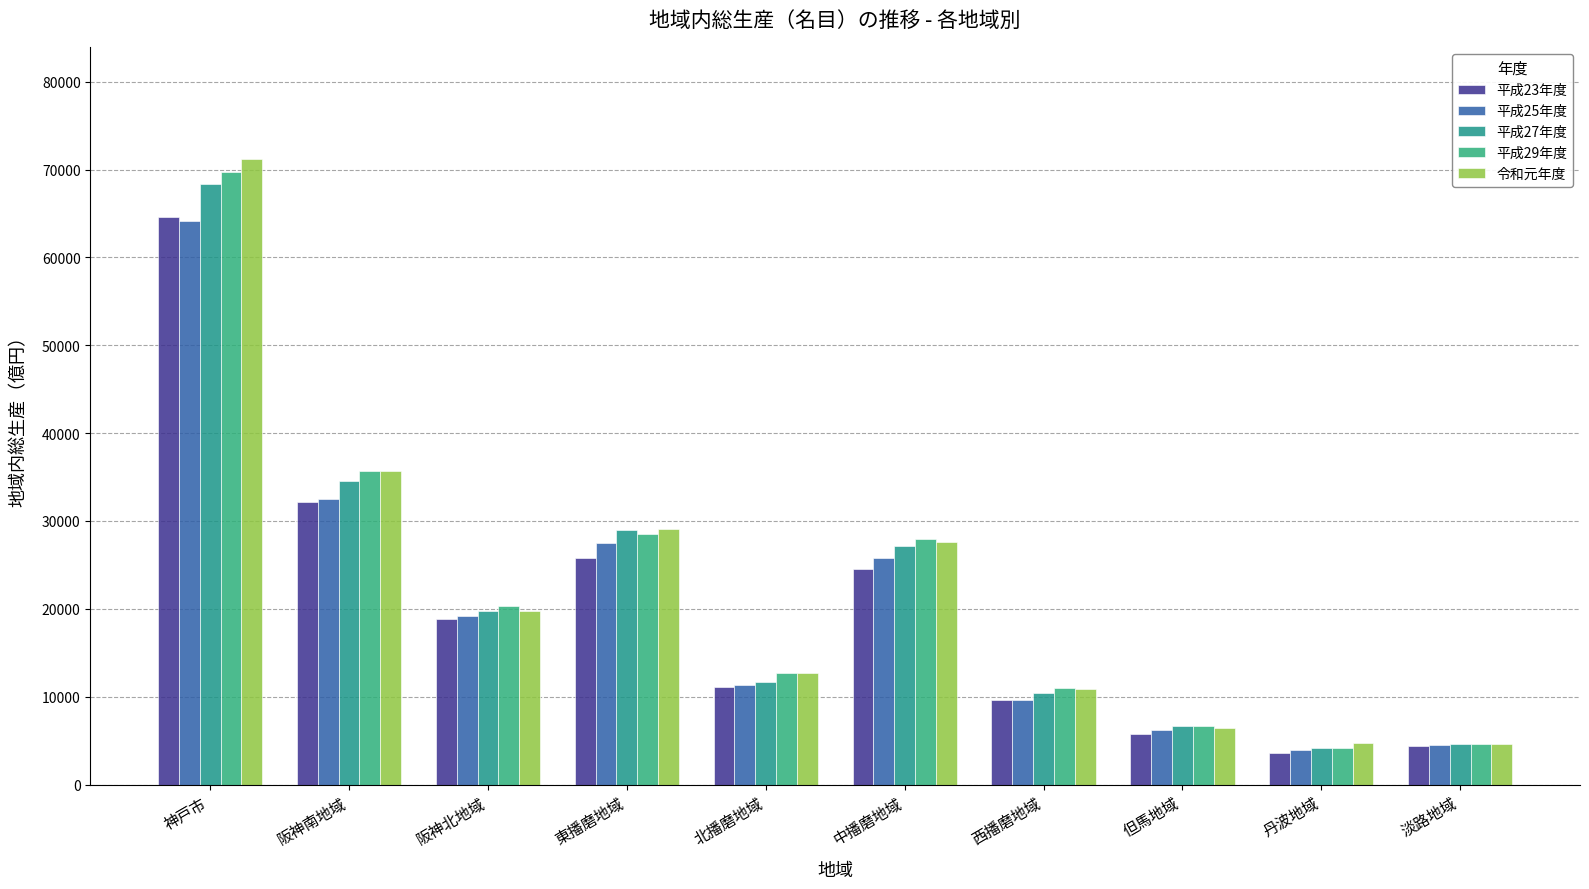

Count the number of data series in this chart.

5